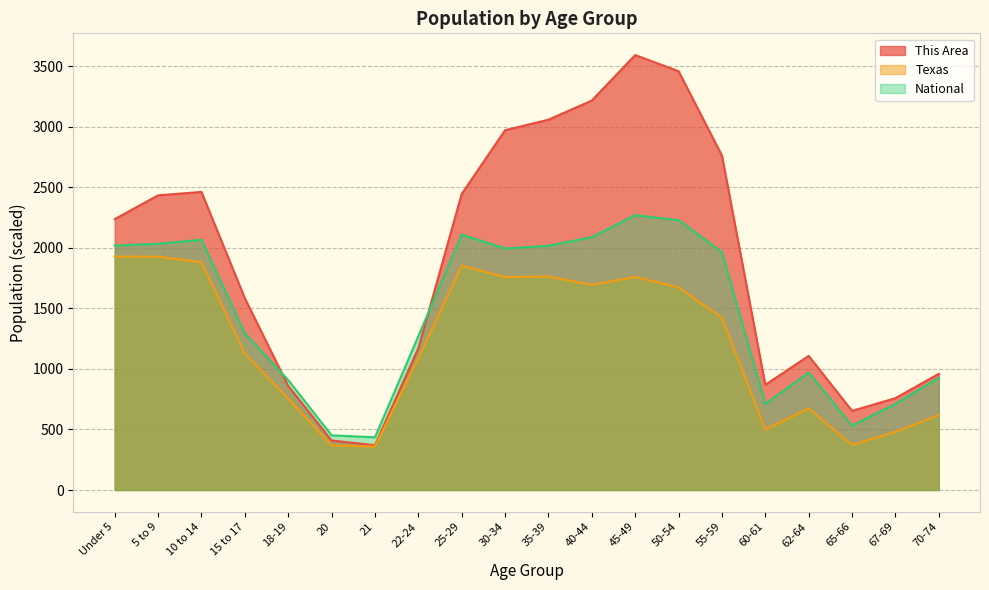

What is the total value across all series at 50-54?

7365.7